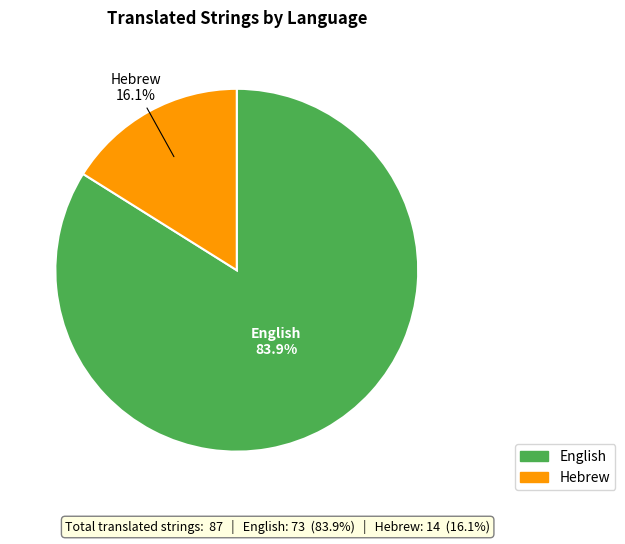

Is it true that English is 84% of the pie?

True